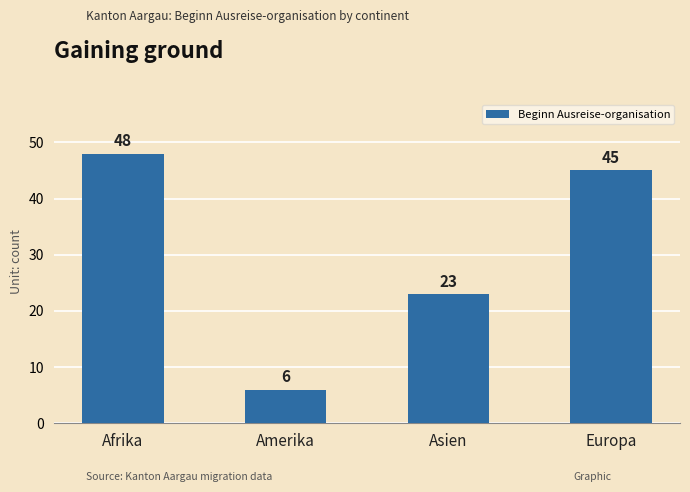

List the labels in order of value, smallest first.

Amerika, Asien, Europa, Afrika